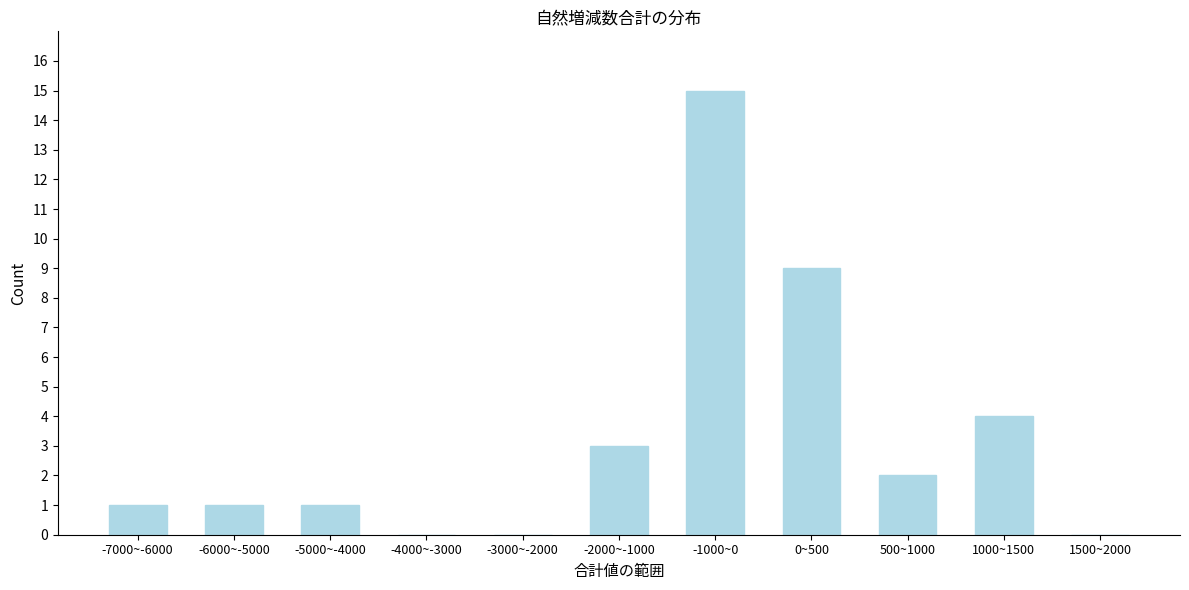

Reading left to right, list all the values displayed in this chart.

-7000~-6000=1	-6000~-5000=1	-5000~-4000=1	-4000~-3000=0	-3000~-2000=0	-2000~-1000=3	-1000~0=15	0~500=9	500~1000=2	1000~1500=4	1500~2000=0